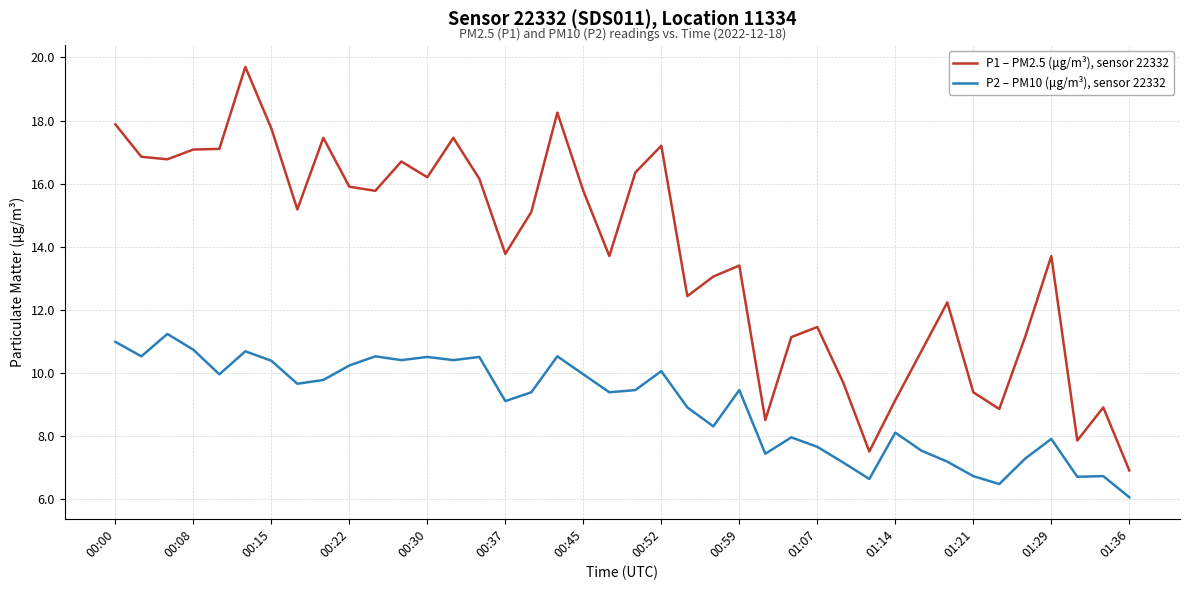

How many values in the P2 – PM10 (μg/m³), sensor 22332 series exceed 9?

23